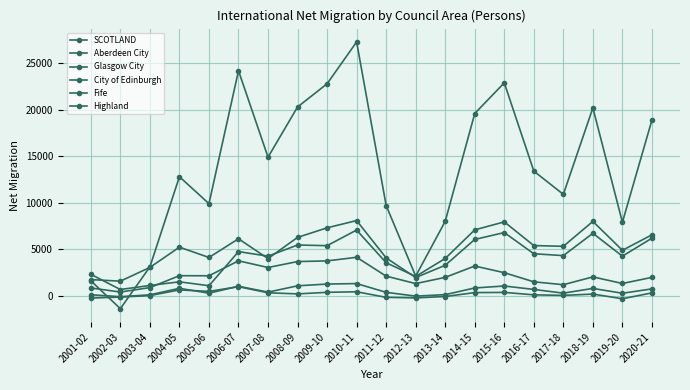

Which series changed the most between 2001-02 and 2013-14?

SCOTLAND